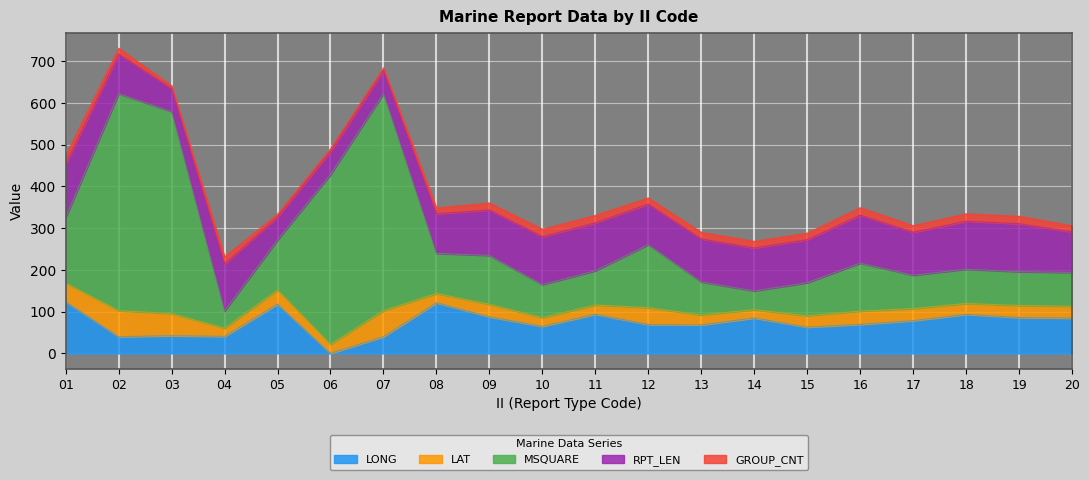

How many interior local valleys does the GROUP_CNT series have?

3